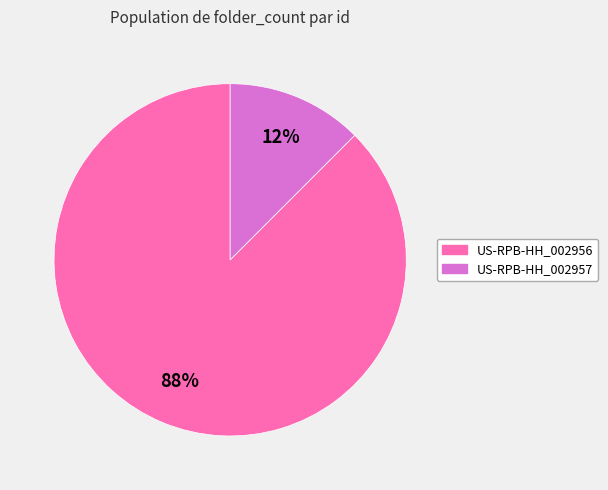

What is the majority slice?

US-RPB-HH_002956